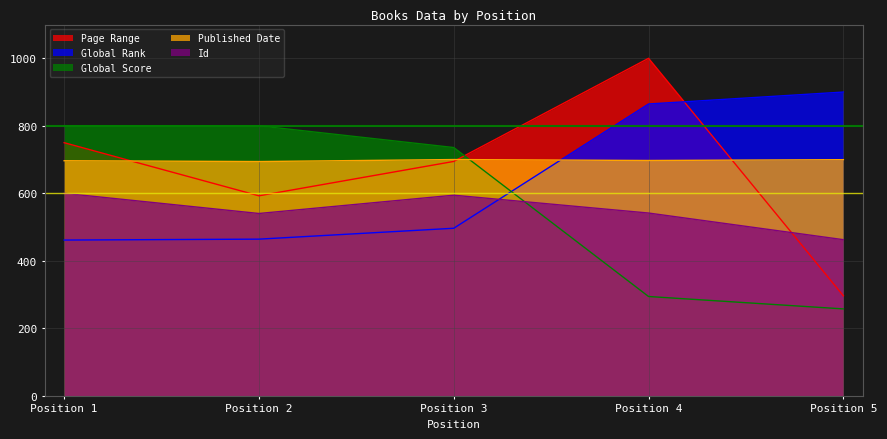

At which label does Global Rank first exceed 496?

Position 3